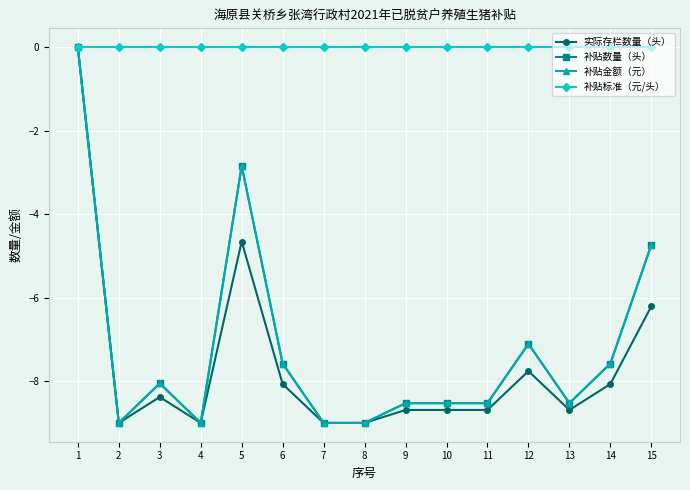

Reading right to left, transcribe all the data shown in this chart.

实际存栏数量（头）: -6.2	-8.1	-8.7	-7.8	-8.7	-8.7	-8.7	-9.0	-9.0	-8.1	-4.7	-9.0	-8.4	-9.0	0.0
补贴数量（头）: -4.7	-7.6	-8.5	-7.1	-8.5	-8.5	-8.5	-9.0	-9.0	-7.6	-2.8	-9.0	-8.1	-9.0	0.0
补贴金额（元）: -4.7	-7.6	-8.5	-7.1	-8.5	-8.5	-8.5	-9.0	-9.0	-7.6	-2.8	-9.0	-8.1	-9.0	0.0
补贴标准（元/头）: 0.0	0.0	0.0	0.0	0.0	0.0	0.0	0.0	0.0	0.0	0.0	0.0	0.0	0.0	0.0